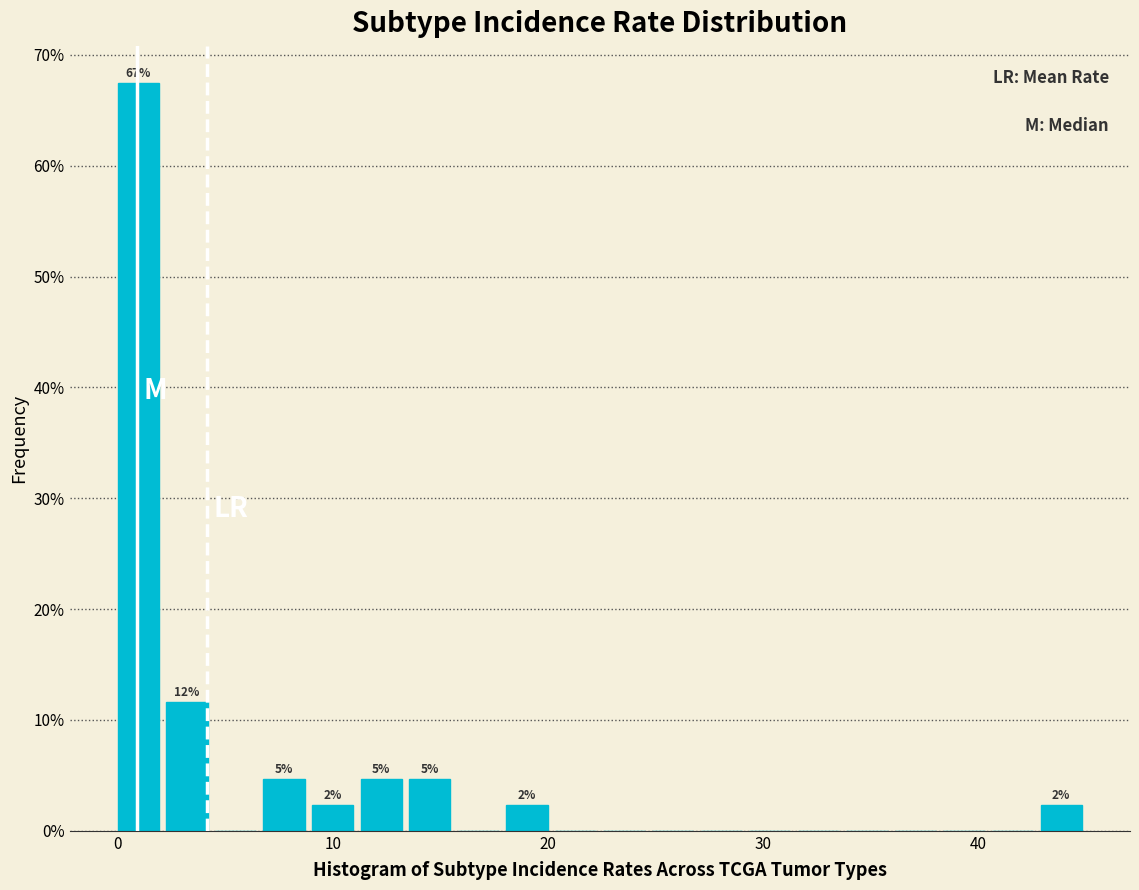

Around what value on the x-axis is the tallest bar? Give the approximate position of its centre, as read against the axis.

1